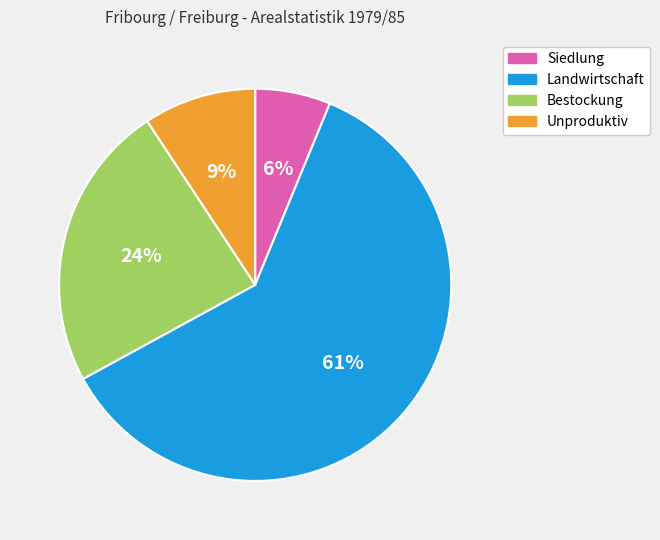

Count the number of slices in the pie.

4